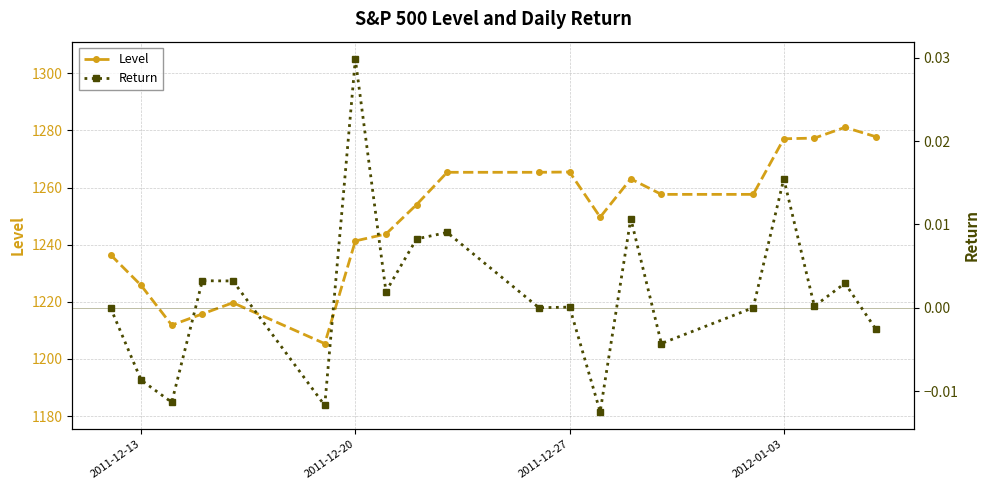

True or false: Level has more than 0 points higher than both neighbors.

True